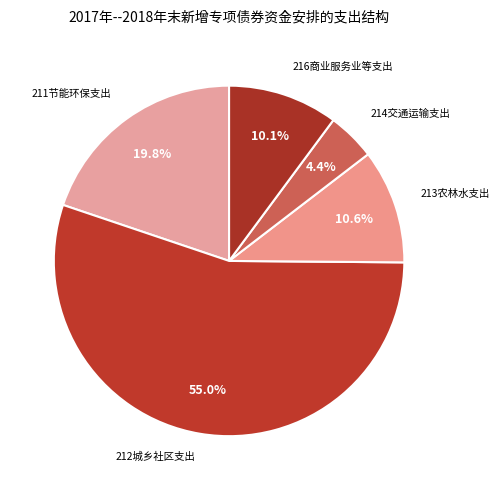

How many slices are in this pie chart?

5